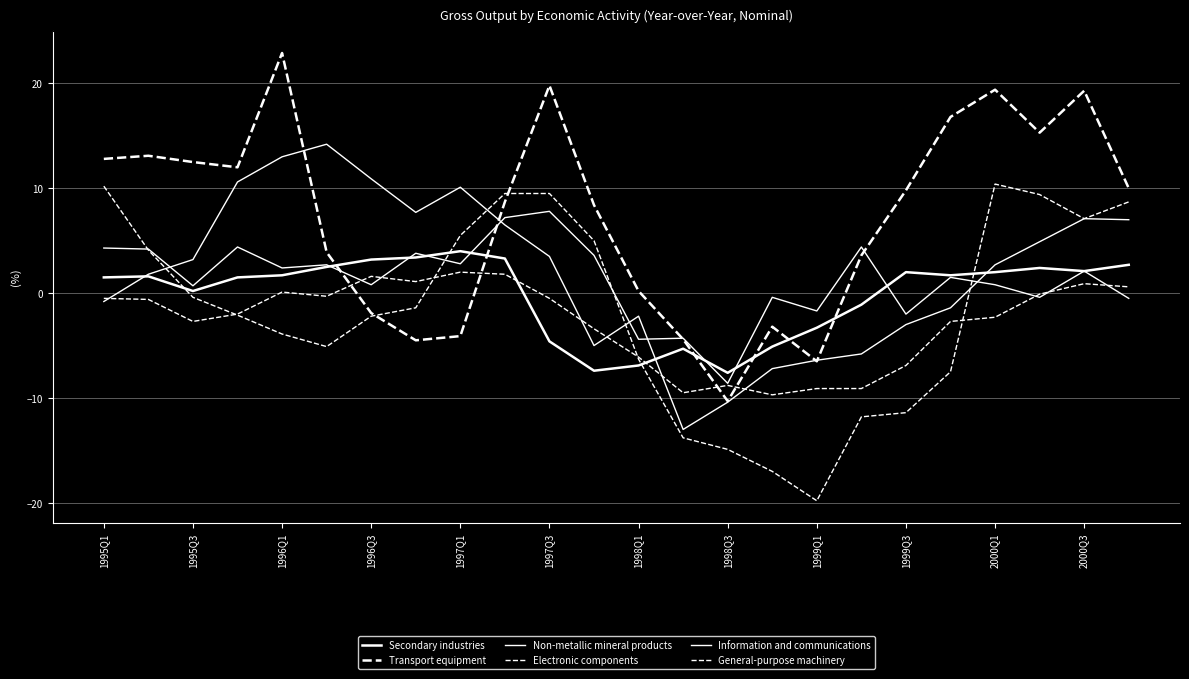

Is this an area chart (filled region under the line)?

No